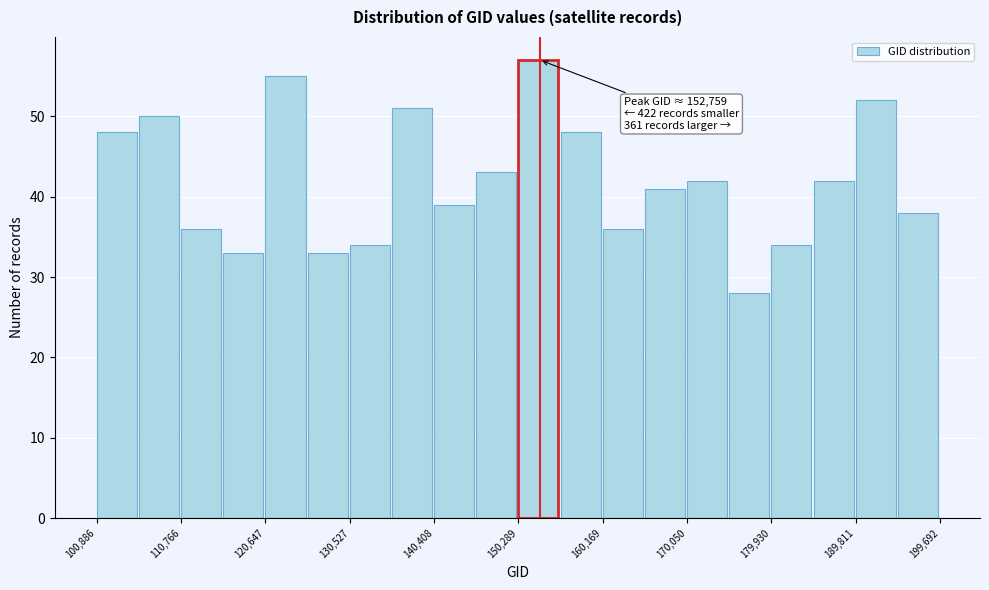

Over which range of the x-axis is the bar tallest?

150000 to 155000